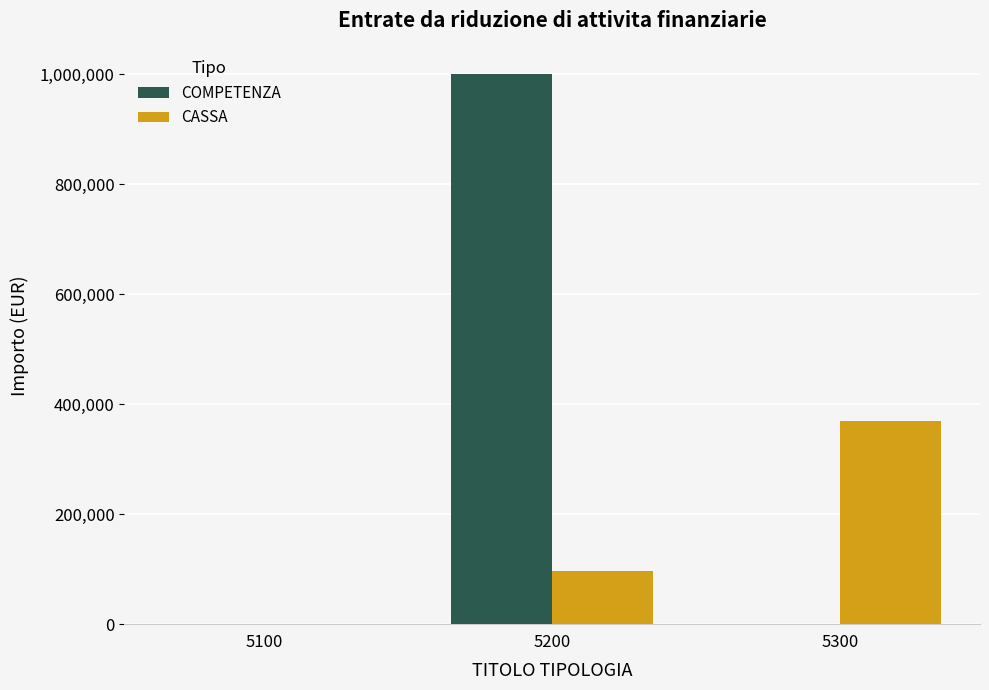

The value of COMPETENZA at 5200 is 338838.1. True or false?

False